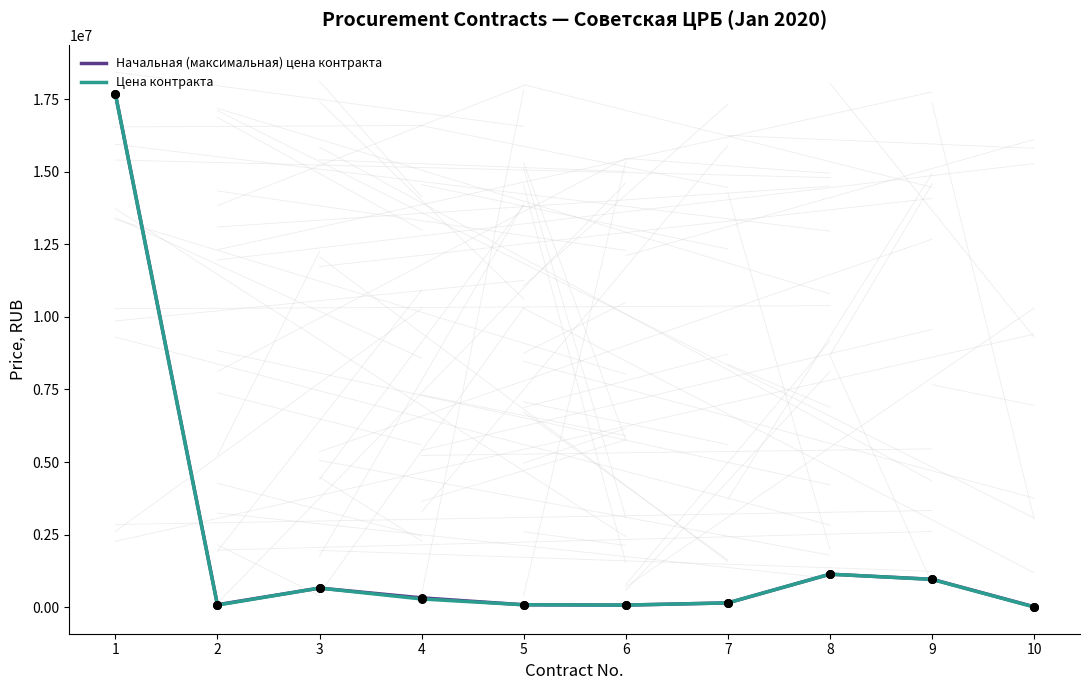

What is the spread (max minus min) of values at 3?

51.0